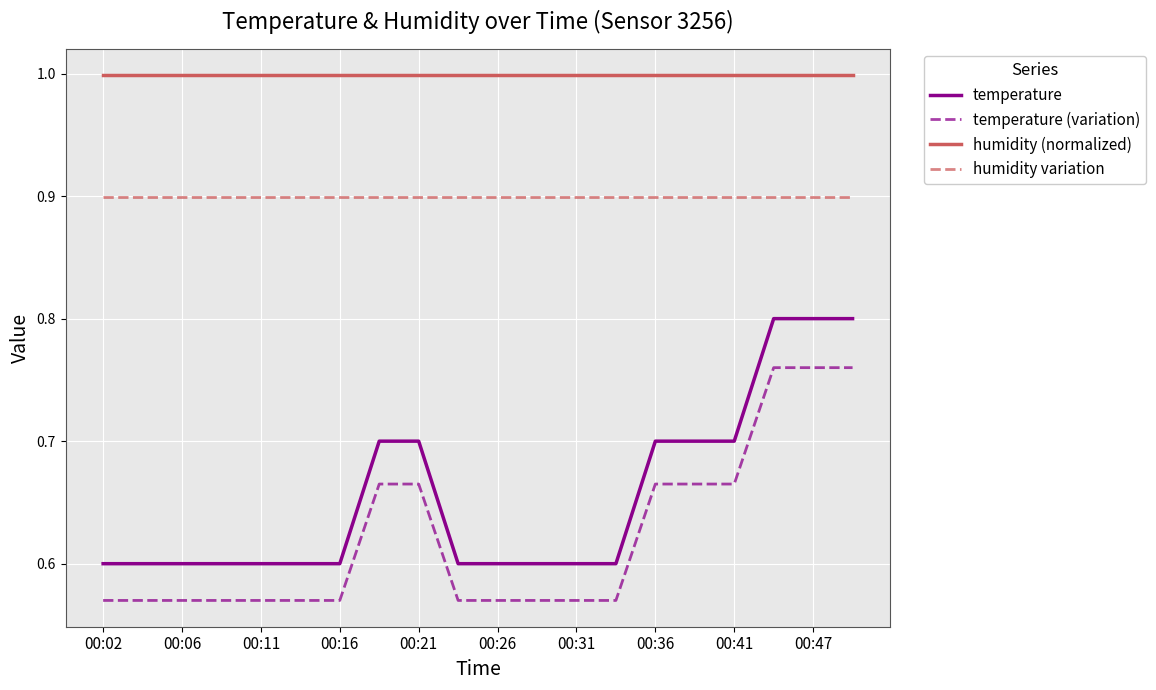

What is the difference between the maximum and minimum values in the temperature series?

0.2